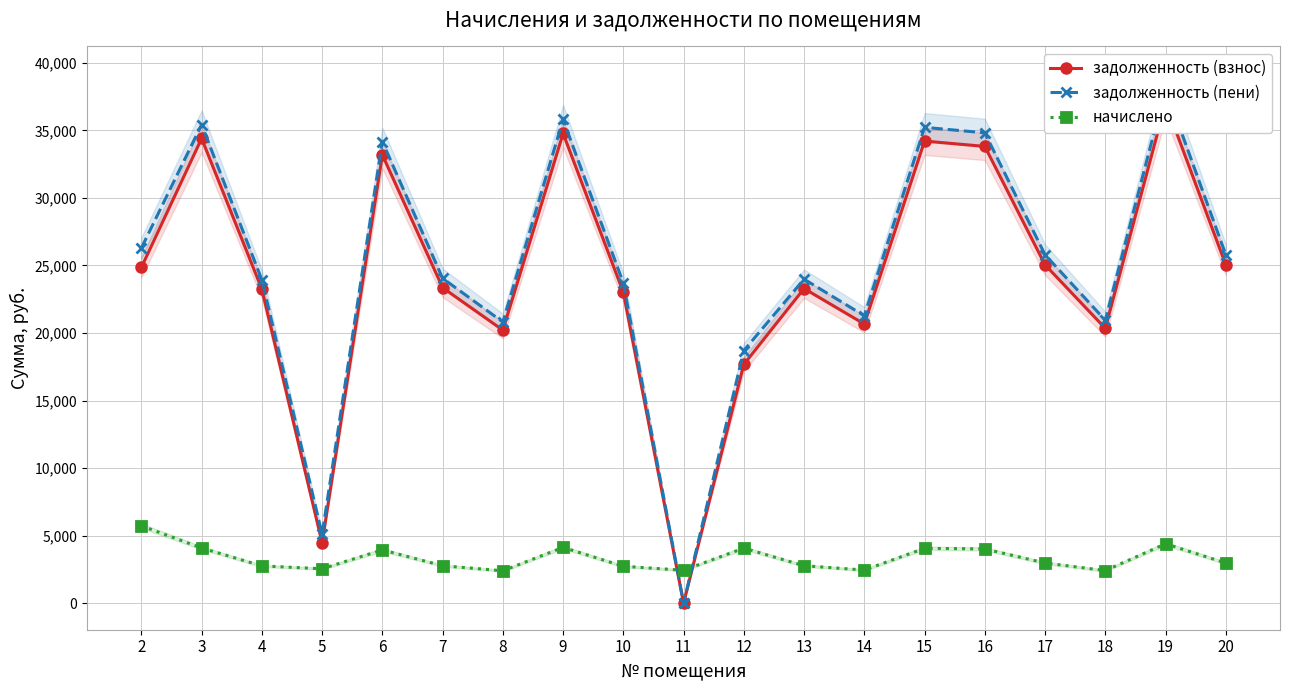

The начислено series shows 6285.7 at 3. True or false?

False